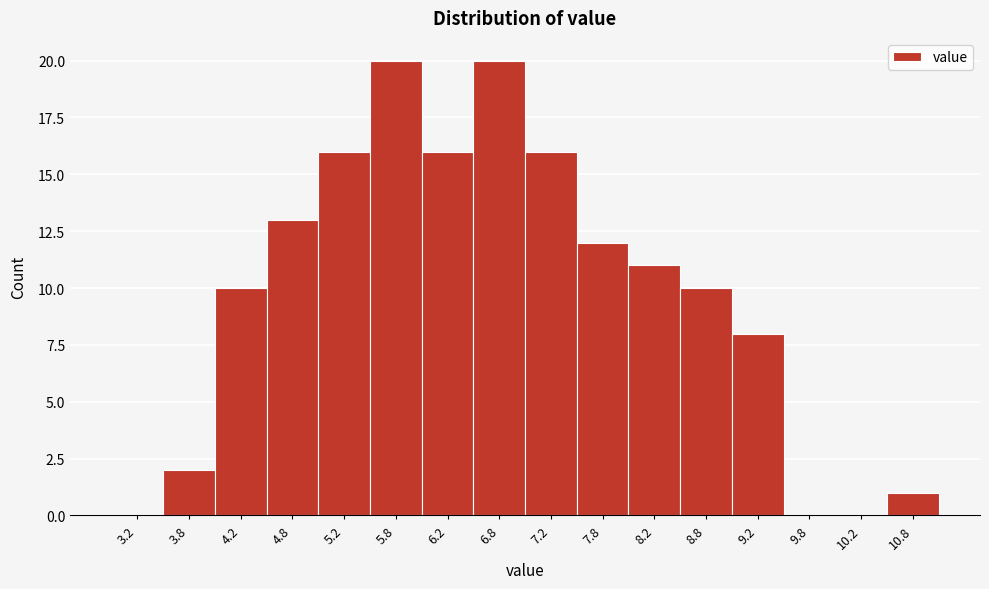

Reading left to right, transcribe this chart: for each bar, give the range it covers on the x-axis and its height. The values are not printed on the chart, so give them approximately, as read against the axis.

3.0 to 3.5: 0
3.5 to 4.0: 2
4.0 to 4.5: 10
4.5 to 5.0: 13
5.0 to 5.5: 16
5.5 to 6.0: 20
6.0 to 6.5: 16
6.5 to 7.0: 20
7.0 to 7.5: 16
7.5 to 8.0: 12
8.0 to 8.5: 11
8.5 to 9.0: 10
9.0 to 9.5: 8
9.5 to 10.0: 0
10.0 to 10.5: 0
10.5 to 11.0: 1